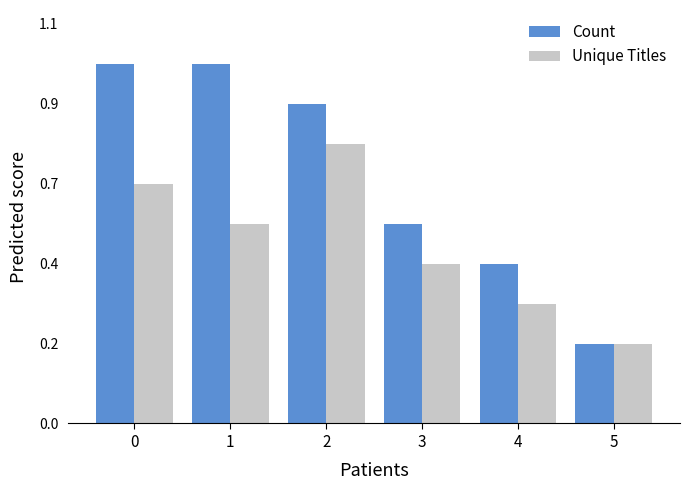

Are the bars grouped side by side (vs. stacked)?

Yes